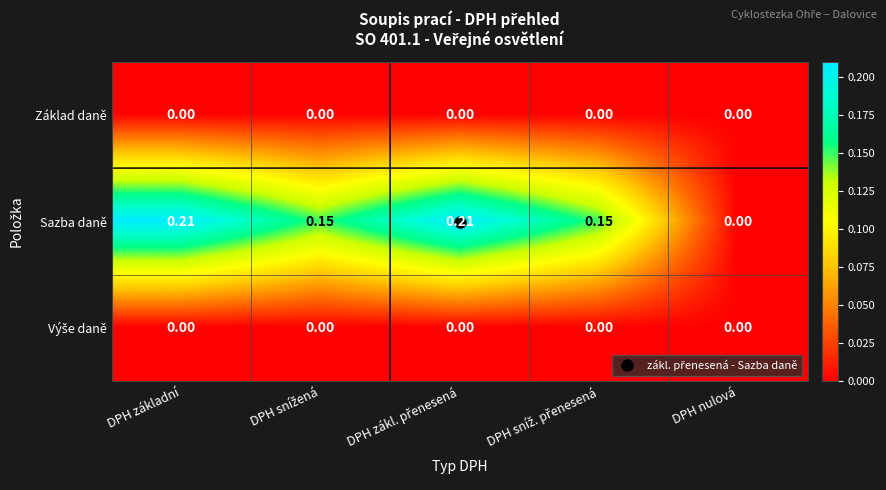

Which series has the widest spread of values?

Sazba daně